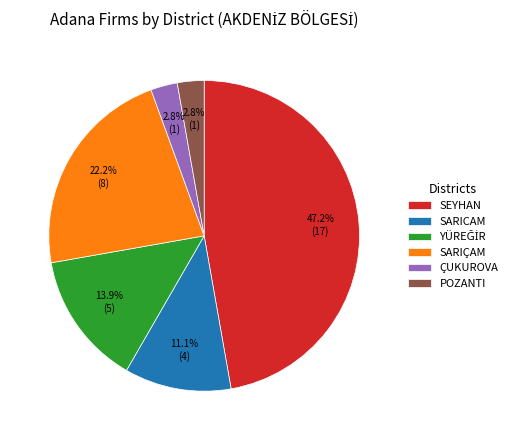

How many segments does this pie chart have?

6